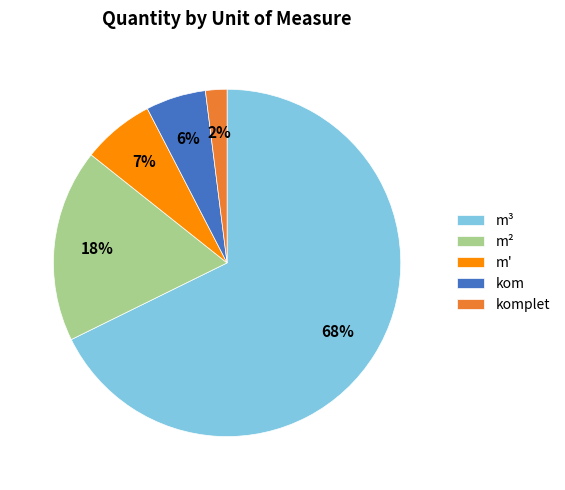

How many slices are in this pie chart?

5